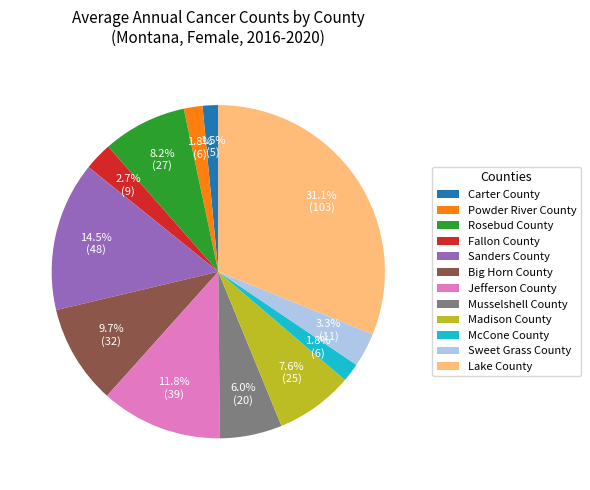

What is the largest slice in the pie chart?

Lake County